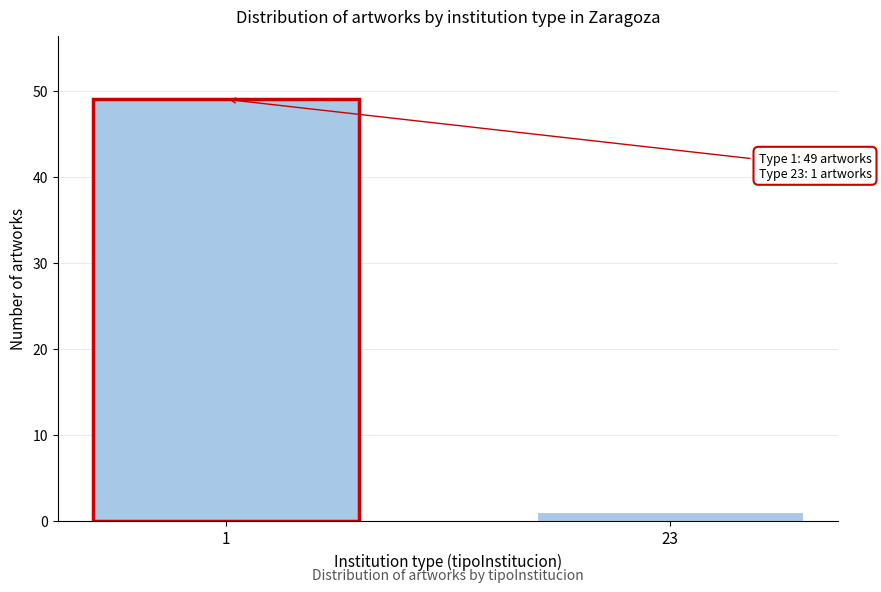

Reading left to right, transcribe all the data shown in this chart.

1=49	23=1